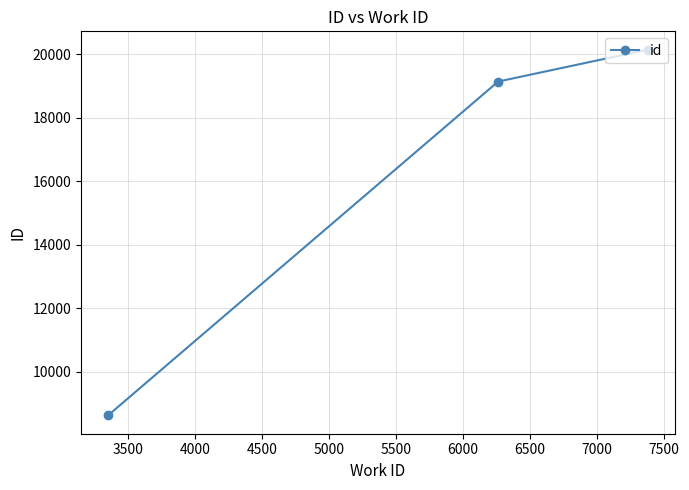

What is the smallest value displayed?

8623